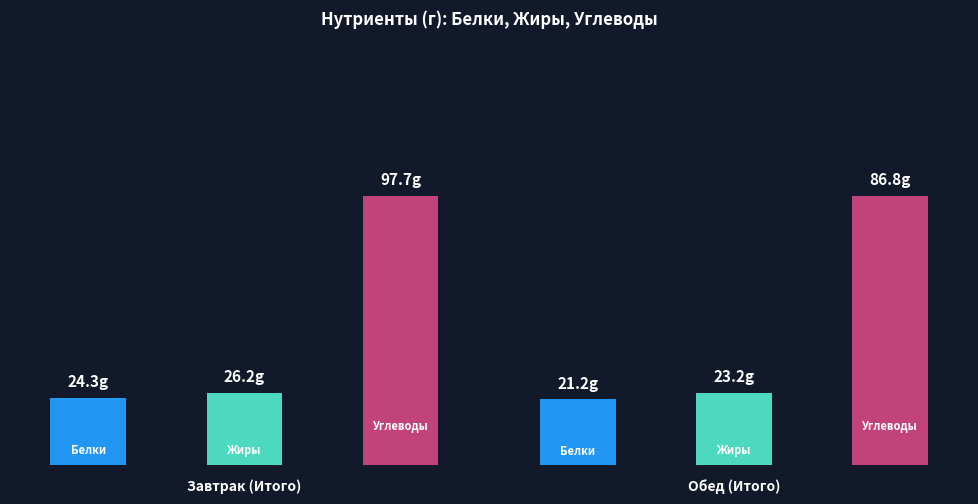

What is the label of the 1st bar from the right?

Обед (Итого)